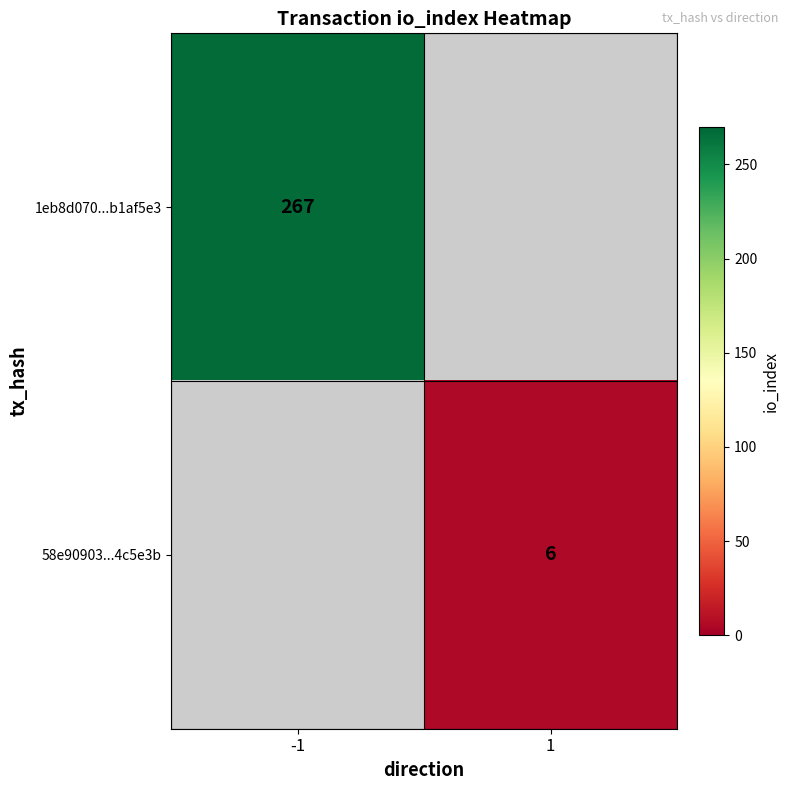

The value of 1eb8d070...b1af5e3 at -1 is 424. True or false?

False